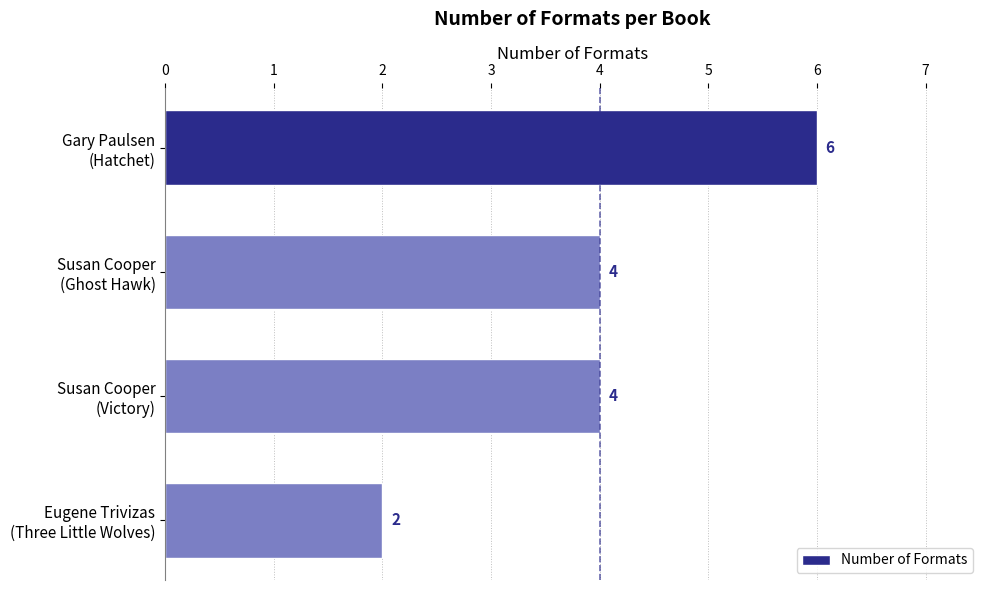

Reading top to bottom, extract all data points from this chart.

6	4	4	2